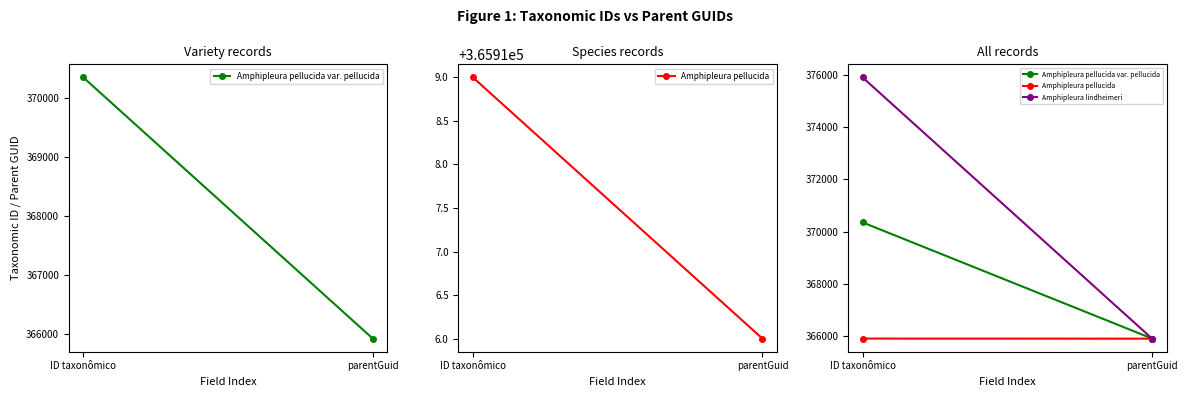

At how many categories does at least one series exceed 370489?

1